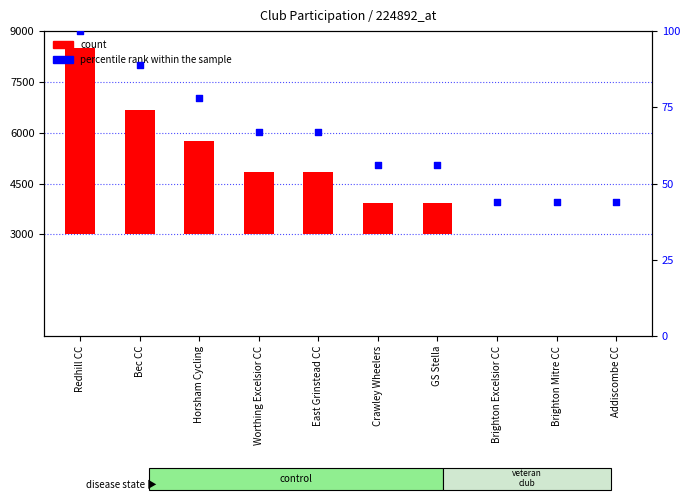

Which series reaches the maximum Y coordinate?

count